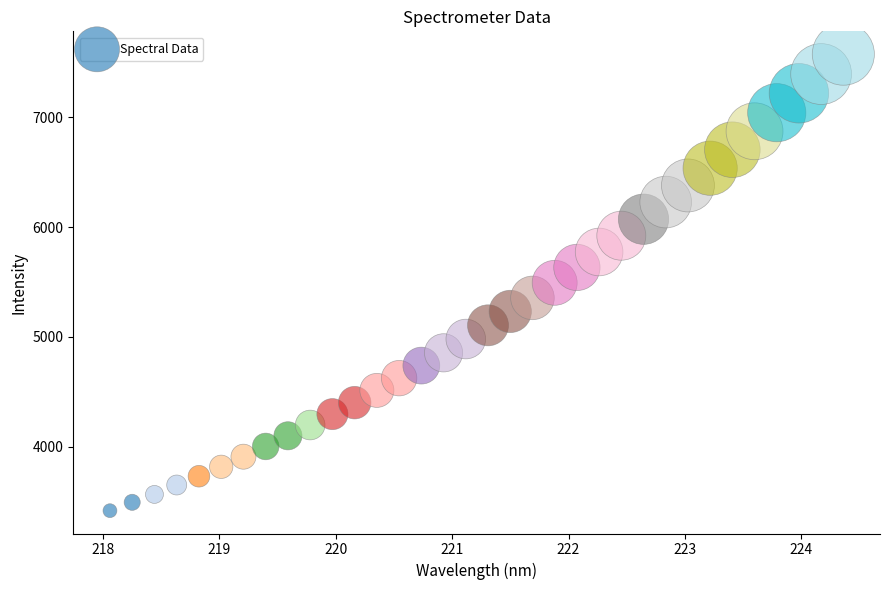

What is the range of X values (max minus min)?

6.3